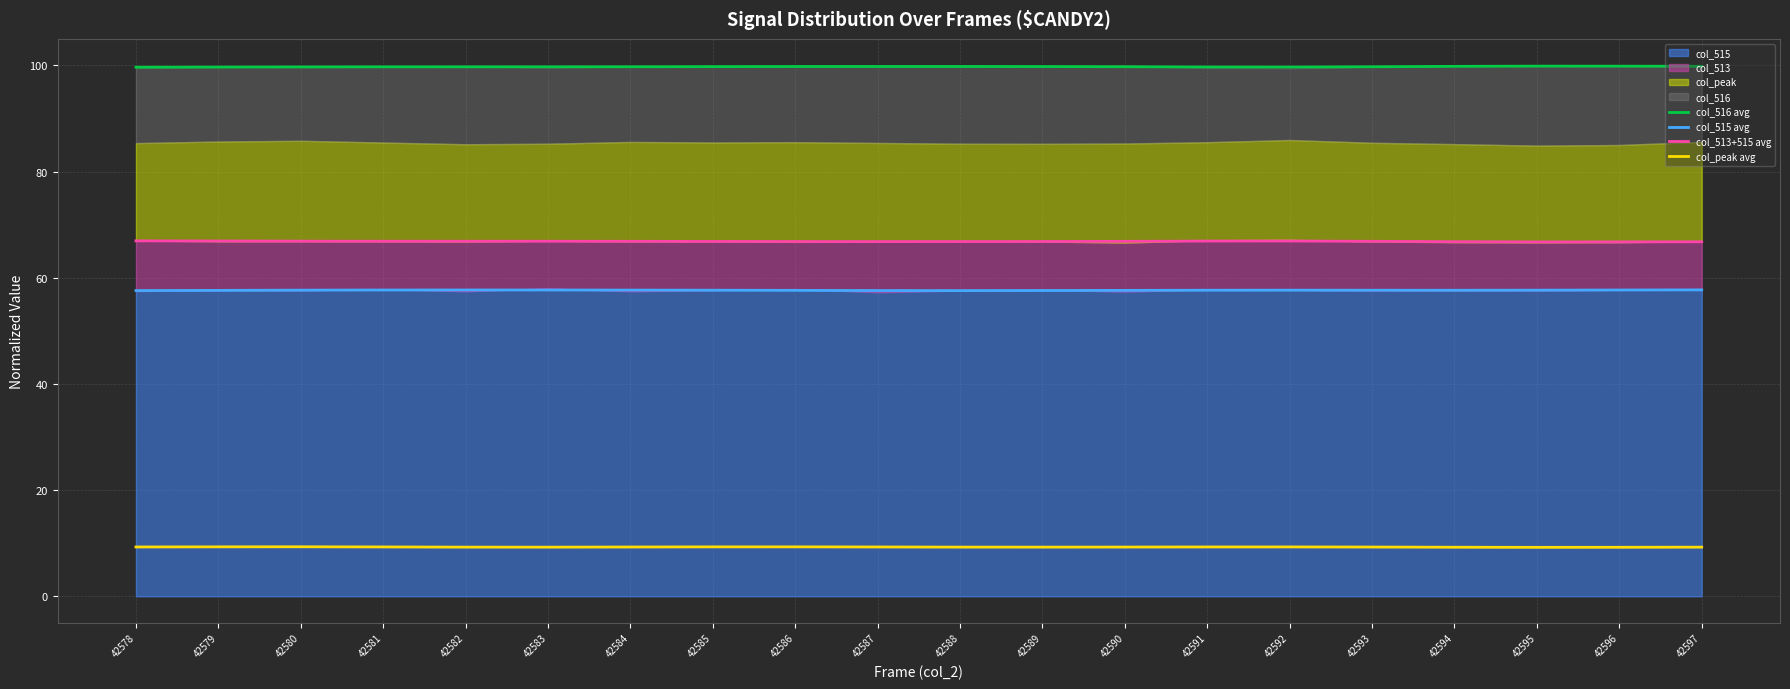

True or false: col_513+515 avg and col_515 avg intersect in this chart.

False